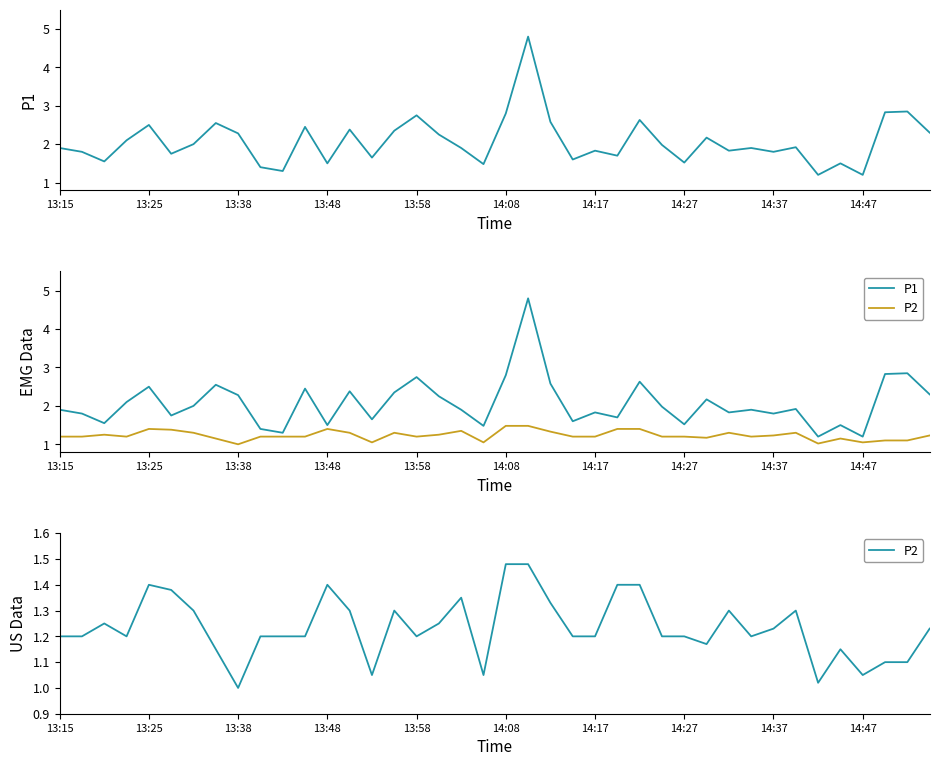

True or false: P2 and P1 cross at least once.

False